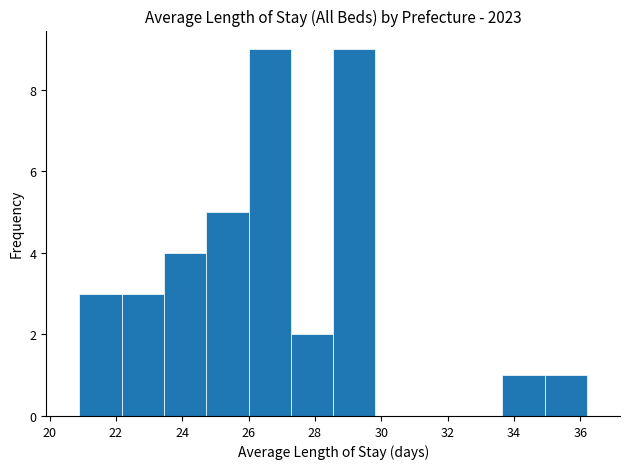

Reading left to right, transcribe this chart: for each bar, give the range it covers on the x-axis and its height. Neither the bar edges nor the heights are printed on the chart, so give them approximately, as read against the axes.

21.0 to 22.2: 3
22.2 to 23.4: 3
23.4 to 24.8: 4
24.8 to 26.0: 5
26.0 to 27.2: 9
27.2 to 28.6: 2
28.6 to 29.8: 9
29.8 to 31.2: 0
31.2 to 32.4: 0
32.4 to 33.6: 0
33.6 to 35.0: 1
35.0 to 36.2: 1